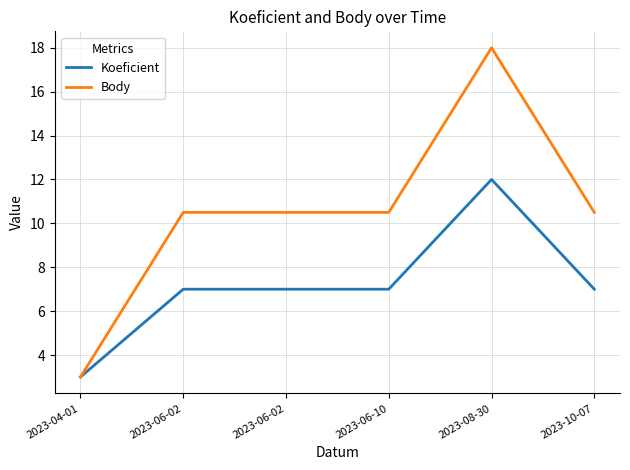

Which series has the largest total across all categories?

Body